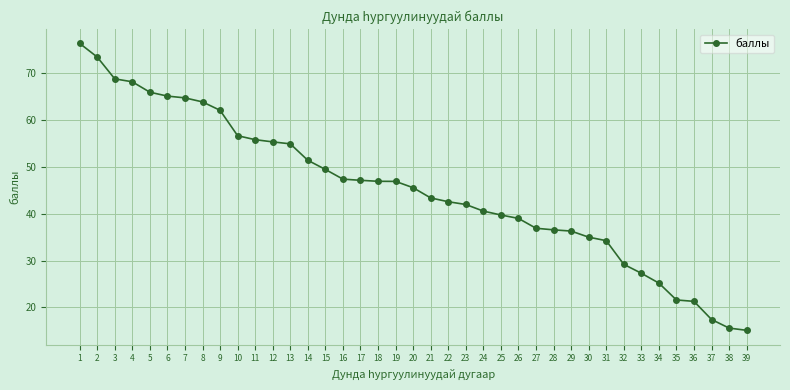

What is the difference between the values at 27 and 25?

2.8